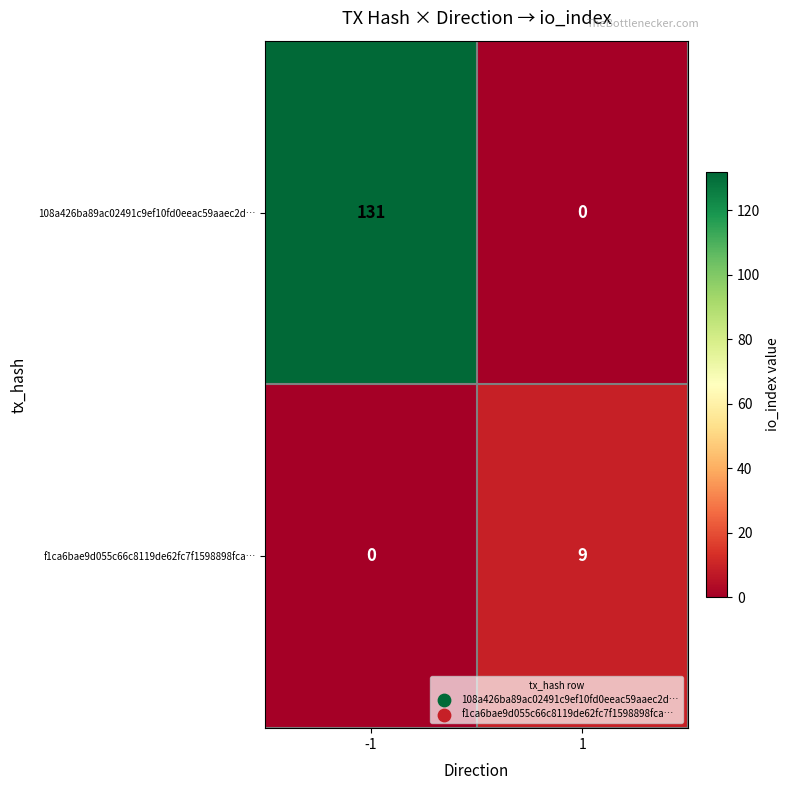

How many positive values does the 108a426ba89ac02491c9ef10fd0eeac59aaec2d… series have?

1